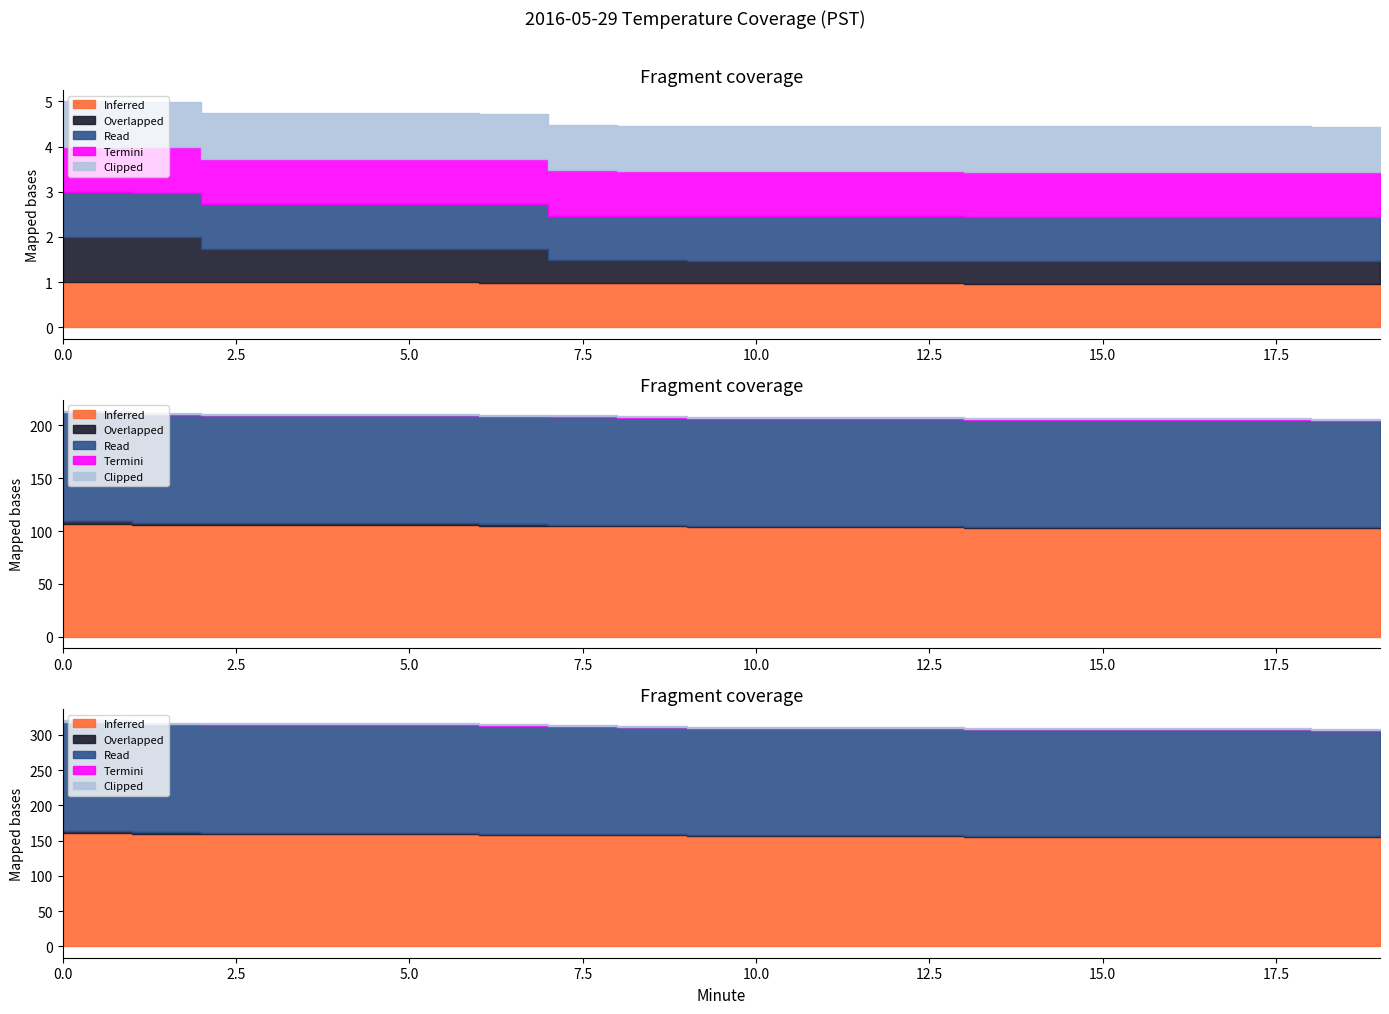

What is the value of the Termini point at the 16th from the left?

0.1